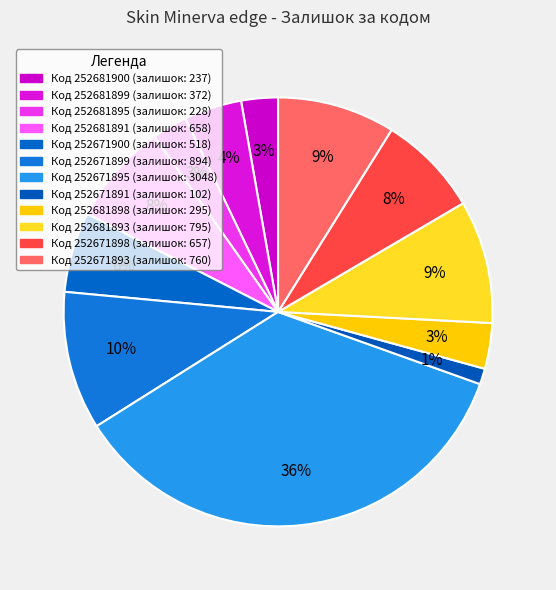

How many segments does this pie chart have?

12